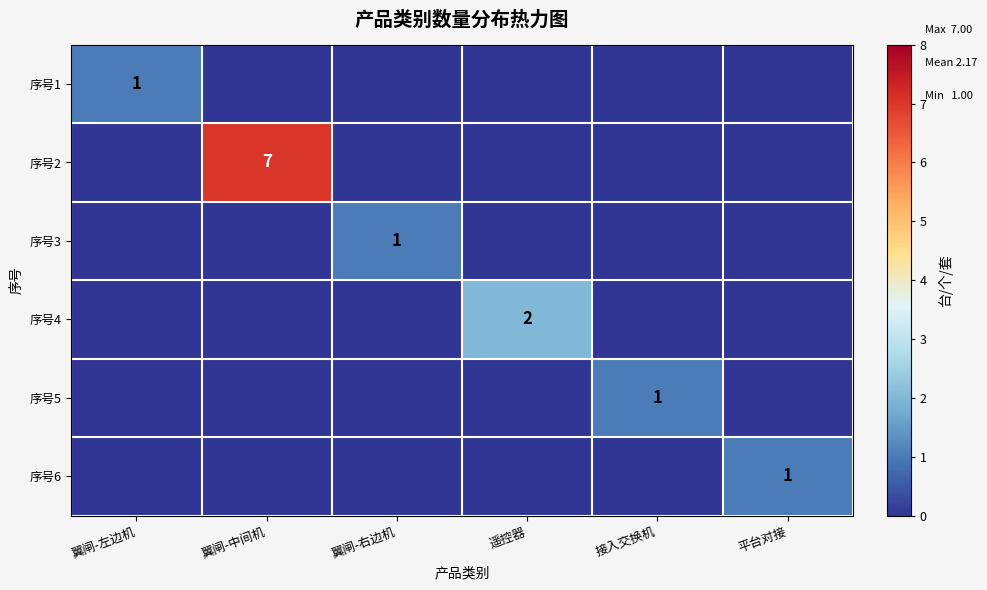

True or false: 序号3 has a value of 2 at 翼闸-右边机.

False